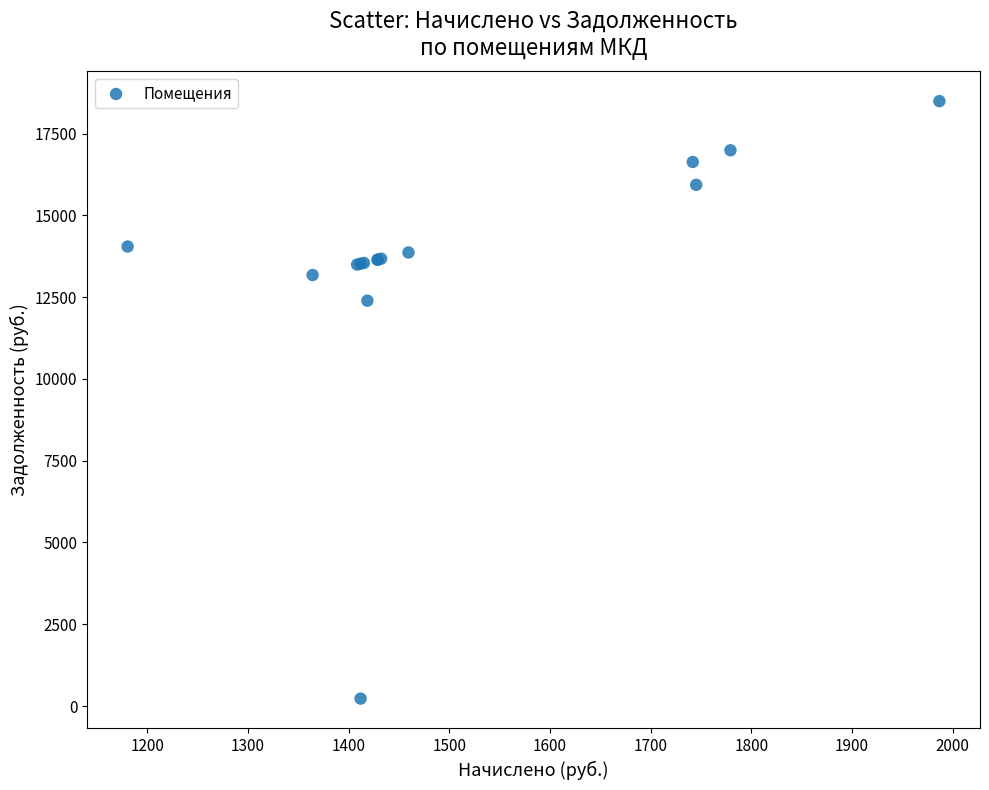

What Y value in the scatter plot is closest to 9358?

12390.4